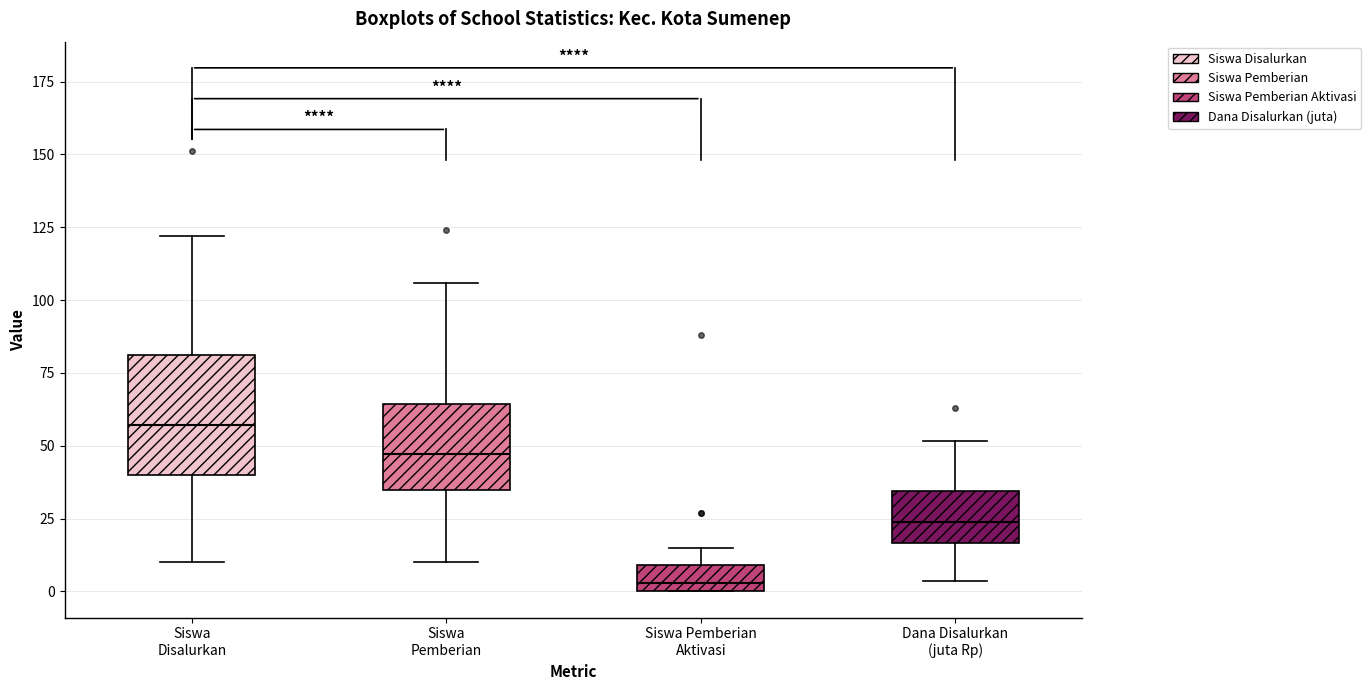

Which box's median line is the highest?

Siswa Disalurkan